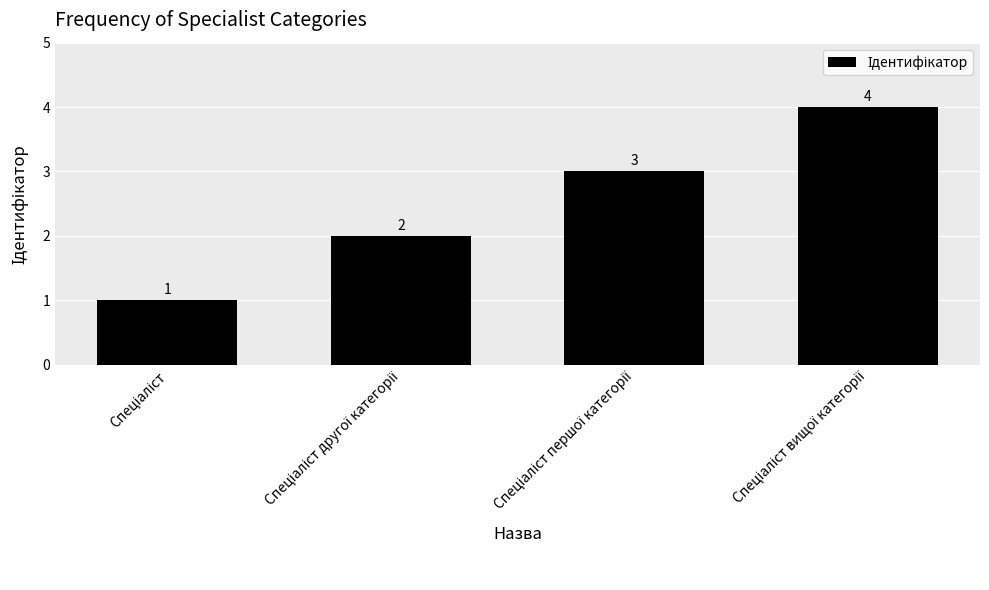

What is the value of the 1st bar from the left?

1